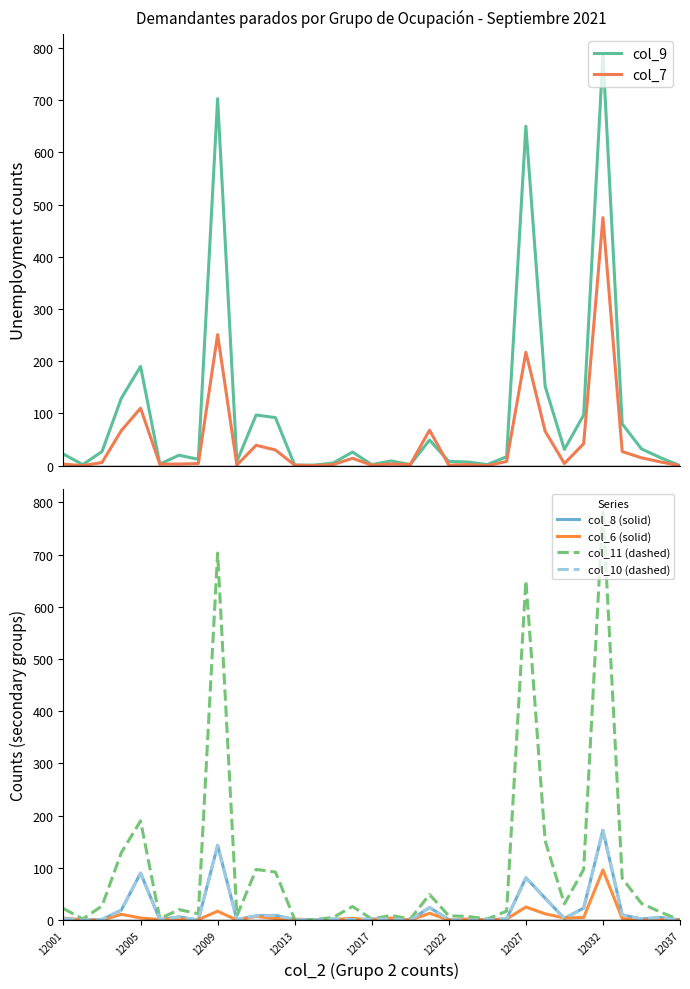

True or false: col_7 and col_9 intersect in this chart.

True